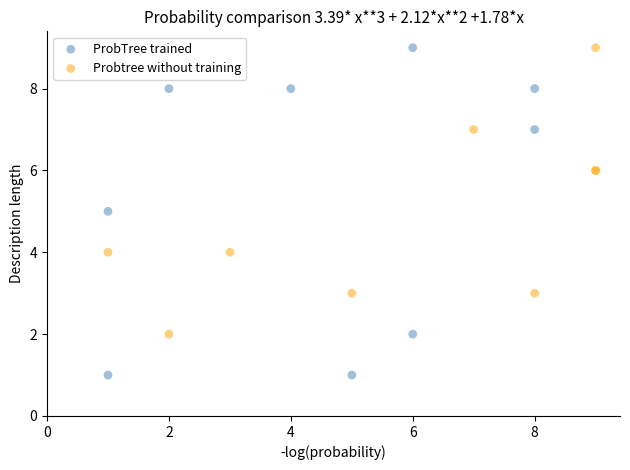

Which series has the largest Y range (max minus min)?

ProbTree trained